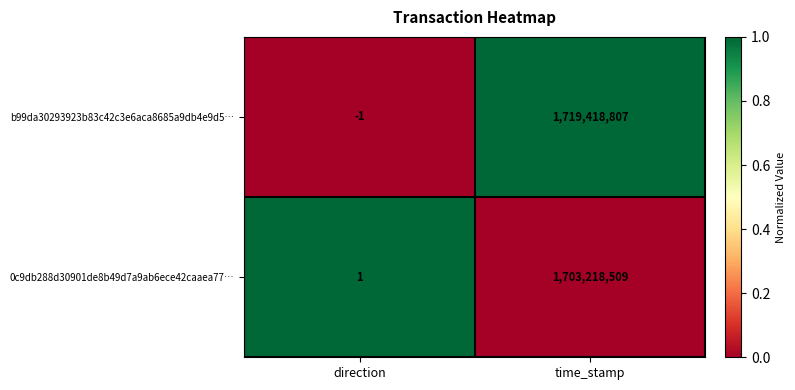

Reading left to right, list all the values displayed in this chart.

b99da30293923b83c42c3e6aca8685a9db4e9d5…: -1	1719418807
0c9db288d30901de8b49d7a9ab6ece42caaea77…: 1	1703218509